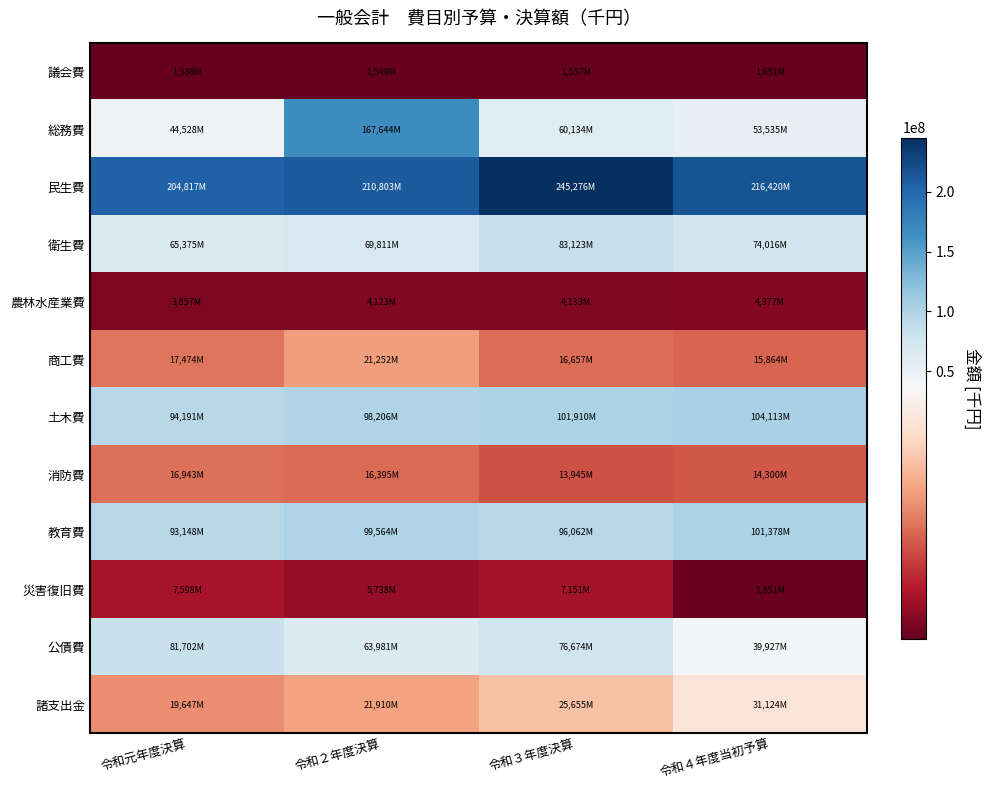

Reading left to right, transcribe all the data shown in this chart.

議会費: 令和元年度決算=1588282	令和２年度決算=1549679	令和３年度決算=1557659	令和４年度当初予算=1651094
総務費: 令和元年度決算=44528120	令和２年度決算=167644468	令和３年度決算=60134722	令和４年度当初予算=53535719
民生費: 令和元年度決算=204817244	令和２年度決算=210803221	令和３年度決算=245276170	令和４年度当初予算=216420973
衛生費: 令和元年度決算=65375340	令和２年度決算=69811414	令和３年度決算=83123048	令和４年度当初予算=74016711
農林水産業費: 令和元年度決算=3857397	令和２年度決算=4123925	令和３年度決算=4133148	令和４年度当初予算=4377759
商工費: 令和元年度決算=17474115	令和２年度決算=21252283	令和３年度決算=16657415	令和４年度当初予算=15864107
土木費: 令和元年度決算=94191038	令和２年度決算=98206013	令和３年度決算=101910416	令和４年度当初予算=104113678
消防費: 令和元年度決算=16943060	令和２年度決算=16395197	令和３年度決算=13945580	令和４年度当初予算=14300626
教育費: 令和元年度決算=93148123	令和２年度決算=99564656	令和３年度決算=96062892	令和４年度当初予算=101378969
災害復旧費: 令和元年度決算=7598072	令和２年度決算=5738203	令和３年度決算=7151378	令和４年度当初予算=1851531
公債費: 令和元年度決算=81702120	令和２年度決算=63981543	令和３年度決算=76674957	令和４年度当初予算=39927322
諸支出金: 令和元年度決算=19647903	令和２年度決算=21910073	令和３年度決算=25655951	令和４年度当初予算=31124424